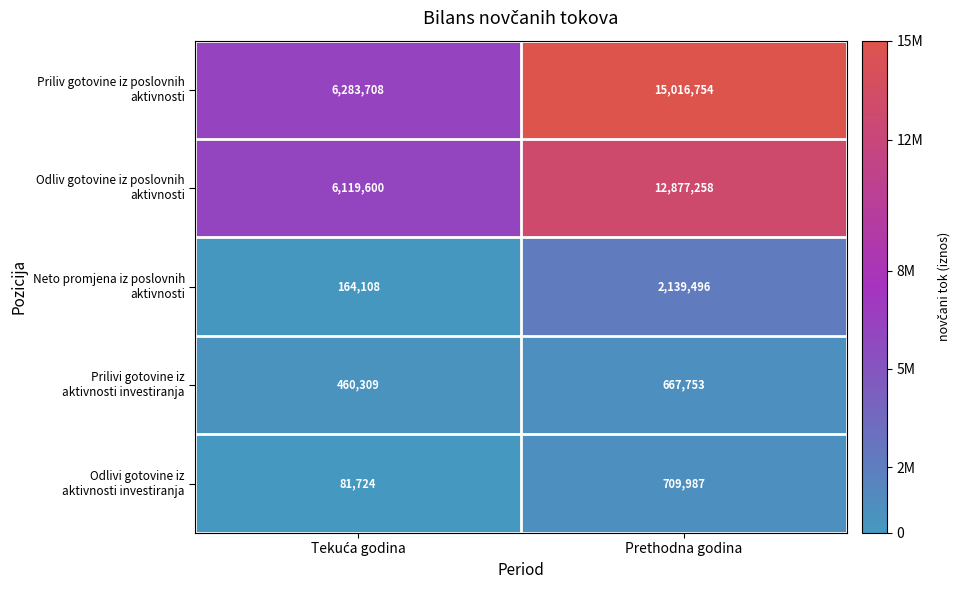

What is the maximum value shown in the chart?

15016754